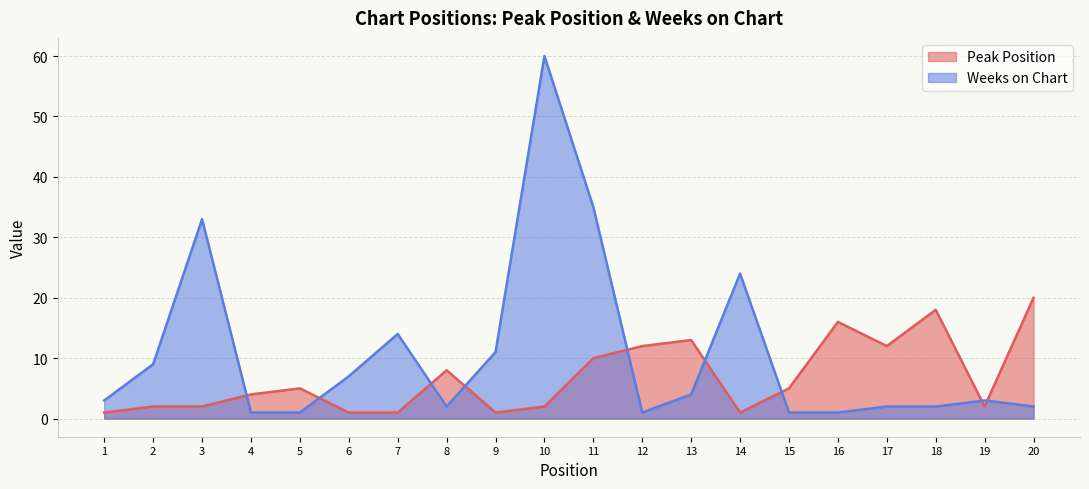

What is the value of the Weeks on Chart point at the 2nd from the left?

9